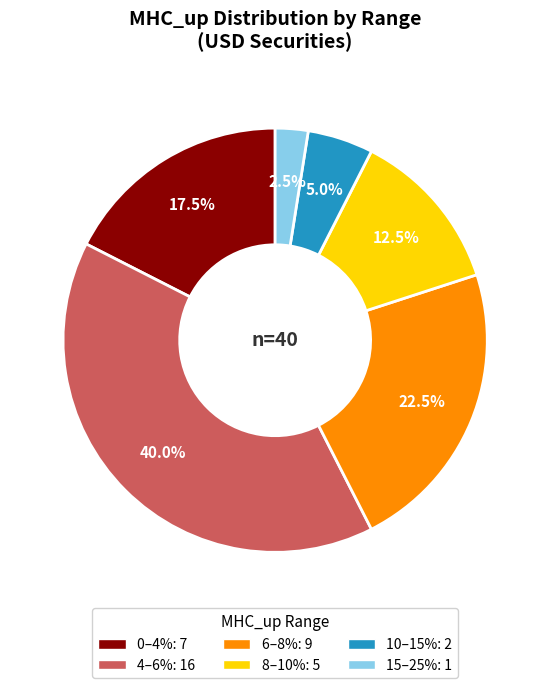

Is there any slice that represents more than half of the pie?

No